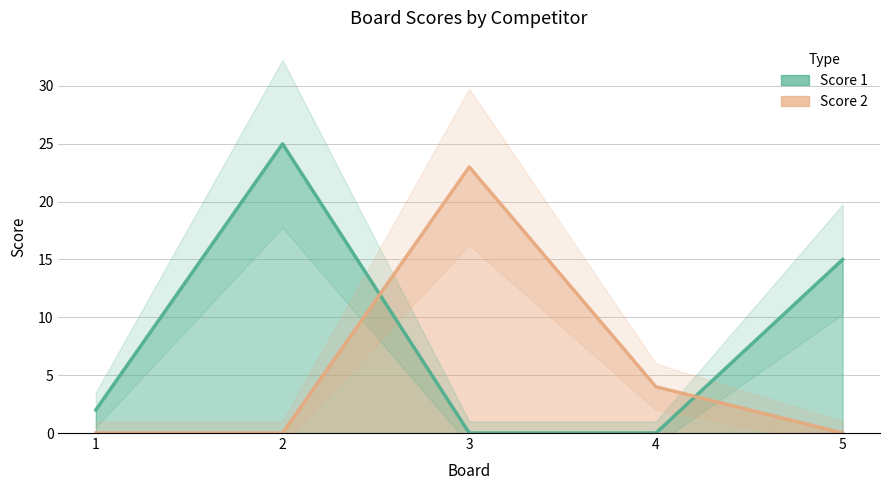

What is the value of the Score 2 point at the 4th from the left?

4